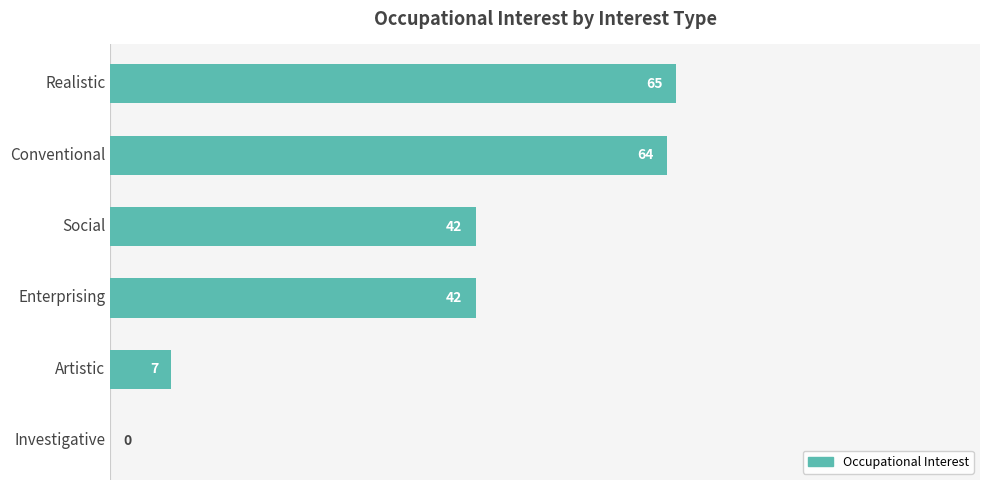

Is it true that the value at Realistic is 65?

True